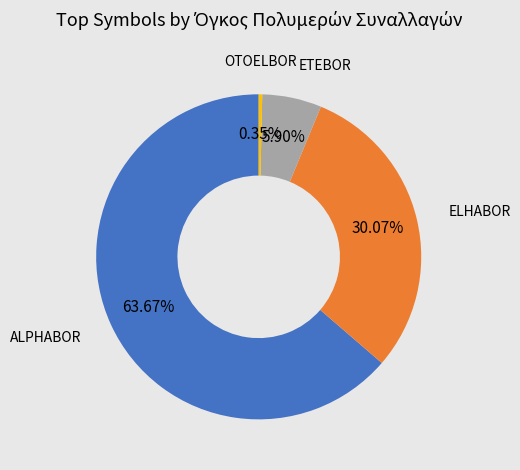

To the nearest percent, what is the average slice percentage?

25%